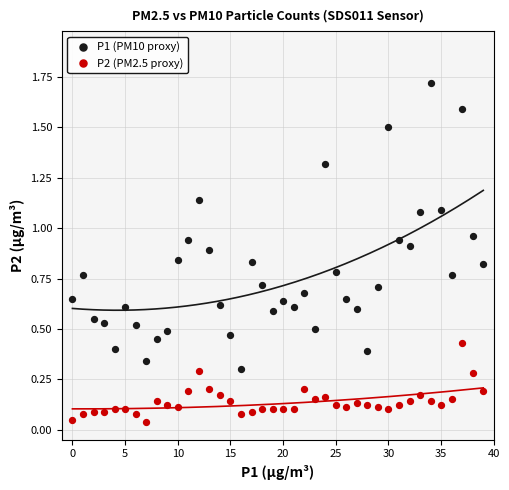

Across all data points, what is the range of Y values (max minus min)?

1.7